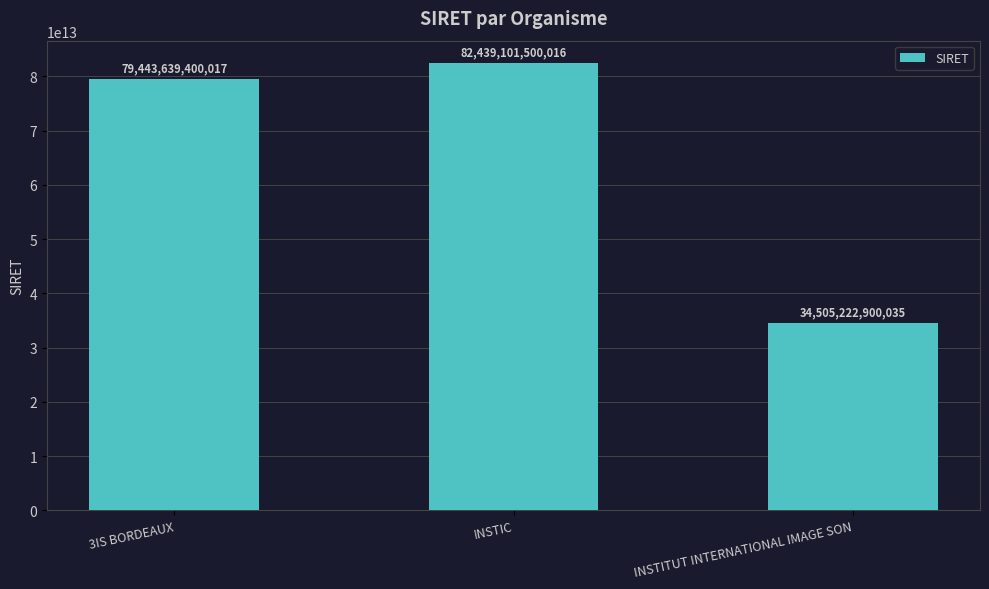

Is it true that the value at INSTIC is 125172971195228?

False